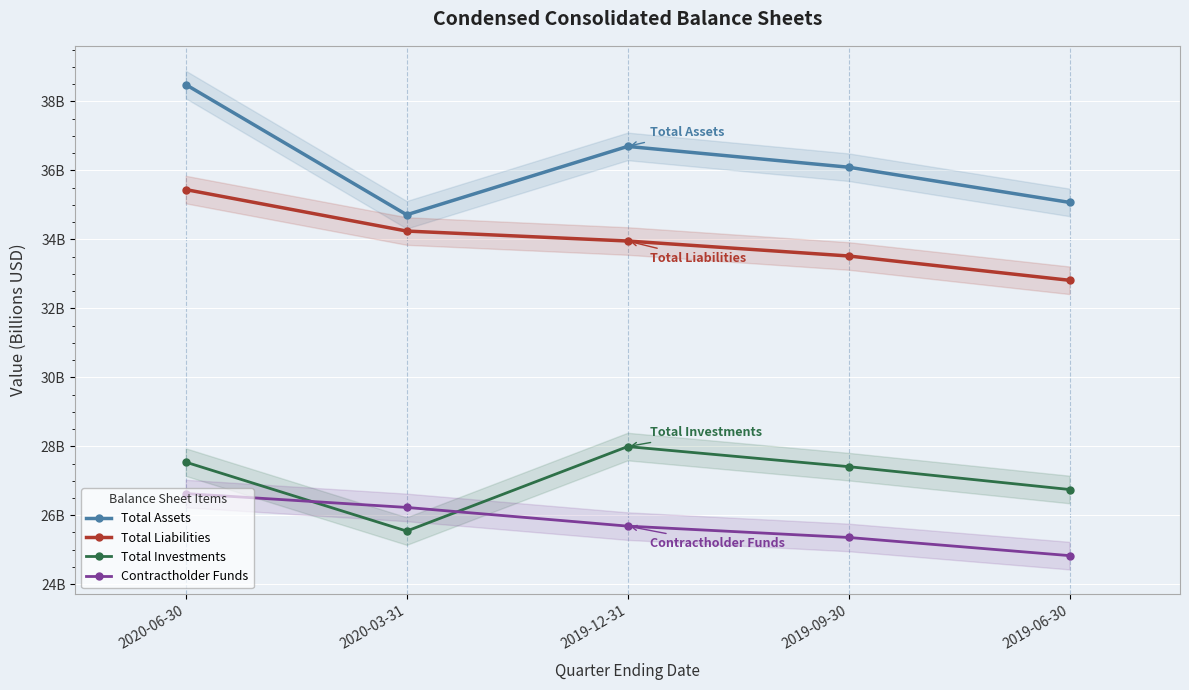

Rank the categories by Total Liabilities value from highest to lowest.

2020-06-30, 2020-03-31, 2019-12-31, 2019-09-30, 2019-06-30